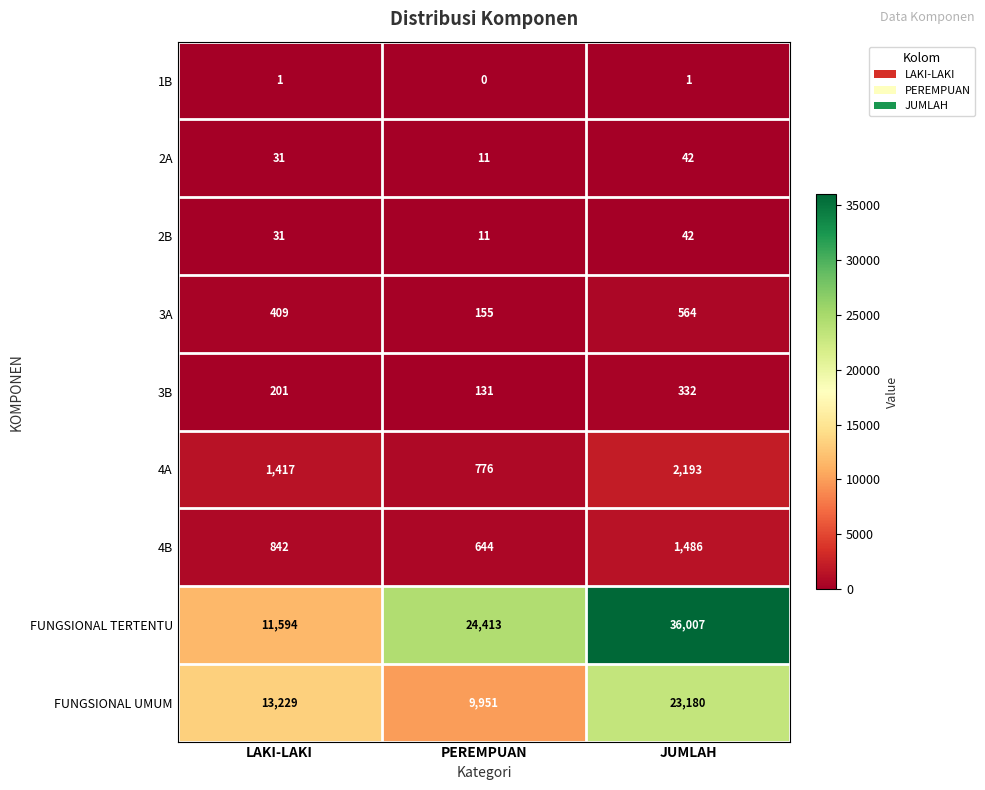

What is the approximate value of 2B at LAKI-LAKI, to the nearest 10?

30